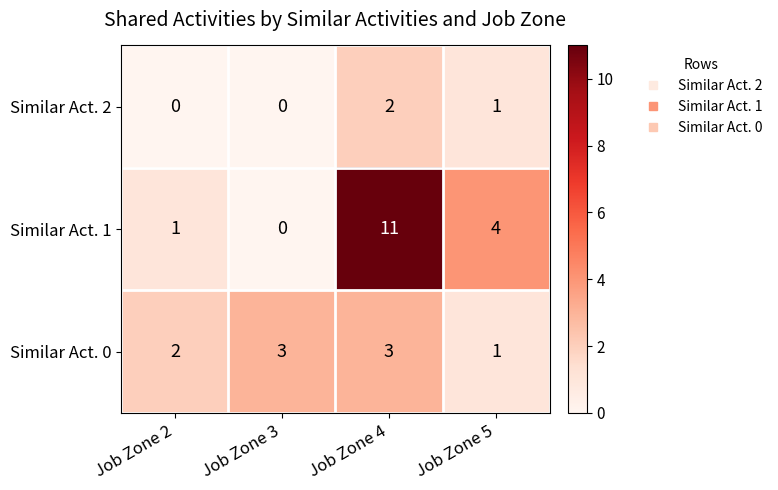

What is the difference between the second highest and minimum values in the Similar Act. 1 series?

4